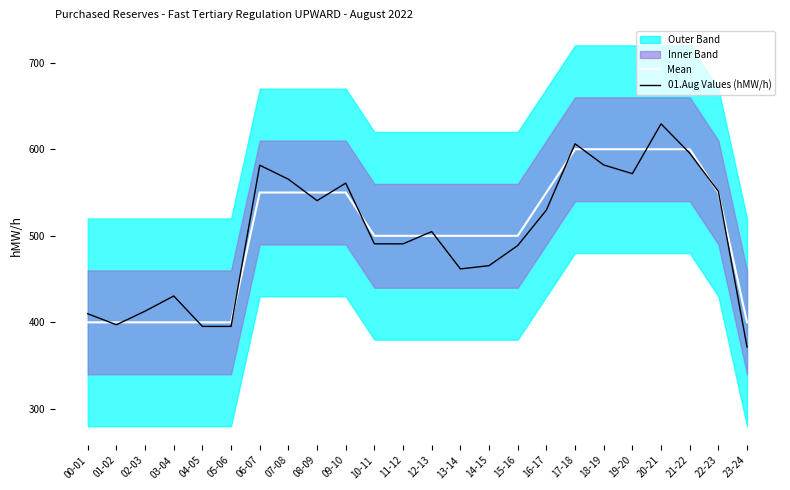

What is the difference between the highest and lowest values at 20-21?

29.3